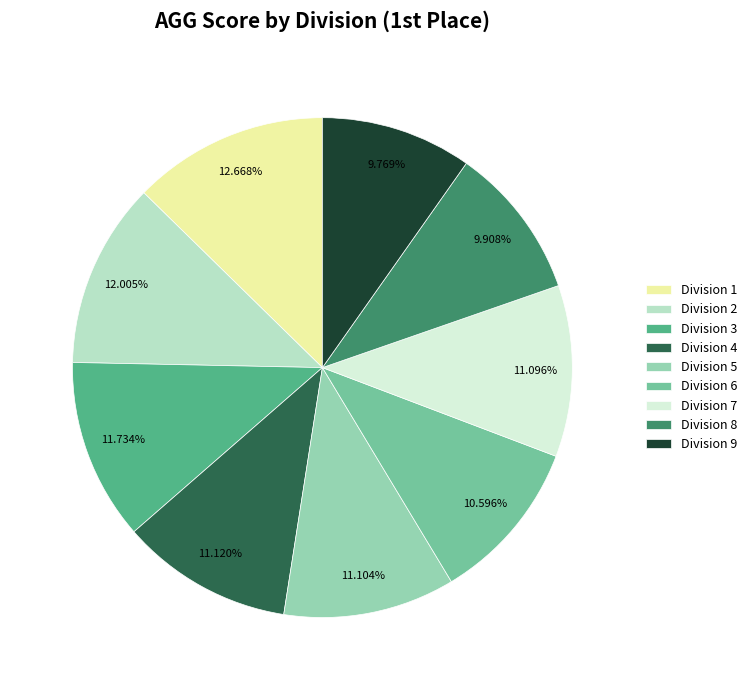

Does Division 7 account for over 50% of the chart?

No